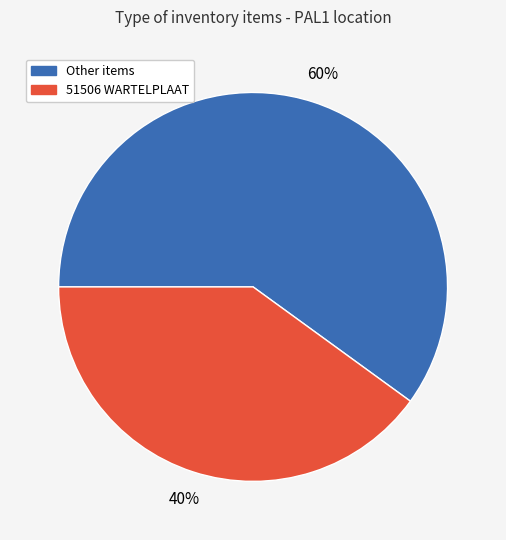

Does any single category account for the majority?

Yes